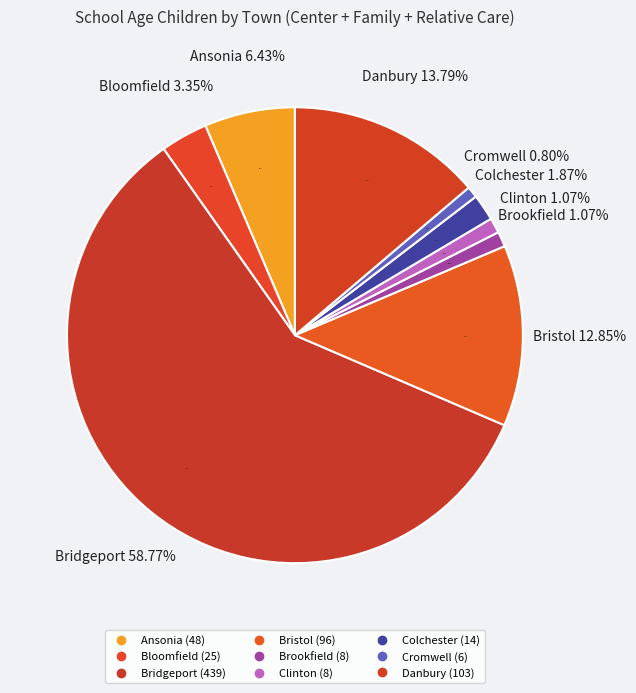

True or false: Danbury accounts for 1% of the total.

False